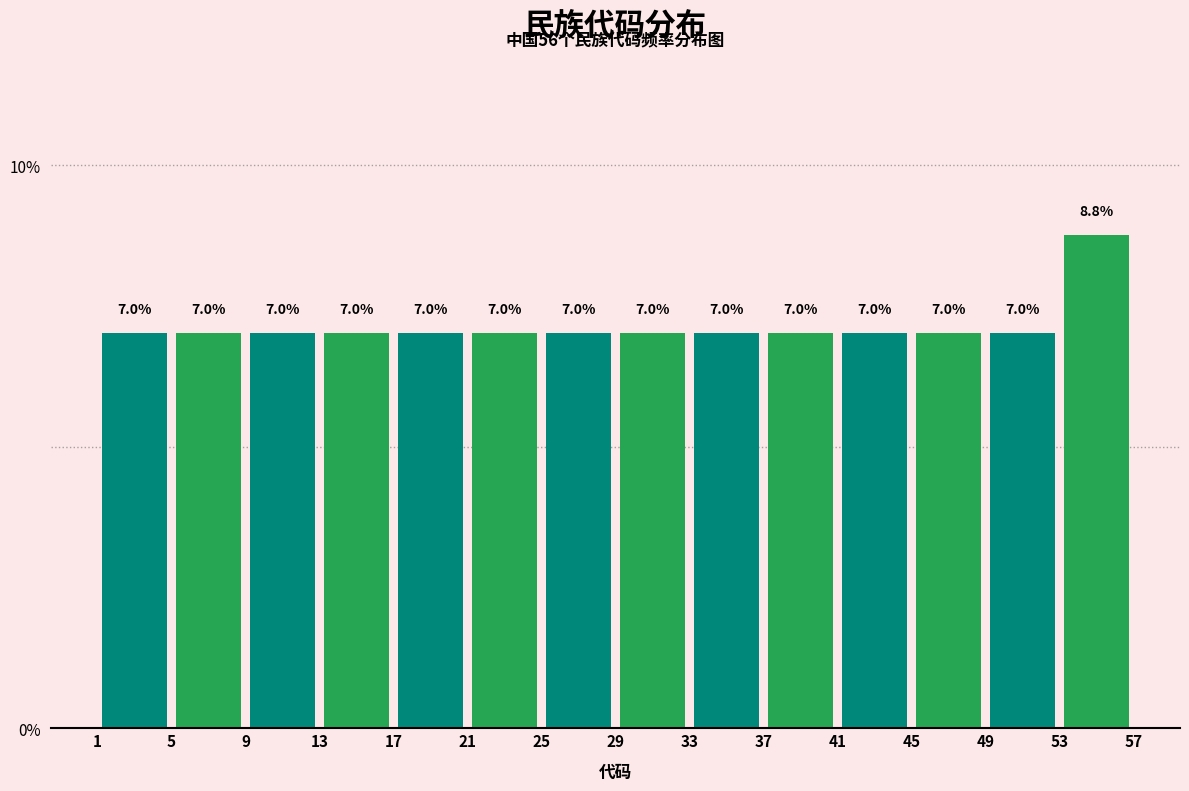

Reading left to right, transcribe this chart: for each bar, give the range it covers on the x-axis and its height.

1 to 5: 7.0
5 to 9: 7.0
9 to 13: 7.0
13 to 17: 7.0
17 to 21: 7.0
21 to 25: 7.0
25 to 29: 7.0
29 to 33: 7.0
33 to 37: 7.0
37 to 41: 7.0
41 to 45: 7.0
45 to 49: 7.0
49 to 53: 7.0
53 to 57: 8.8